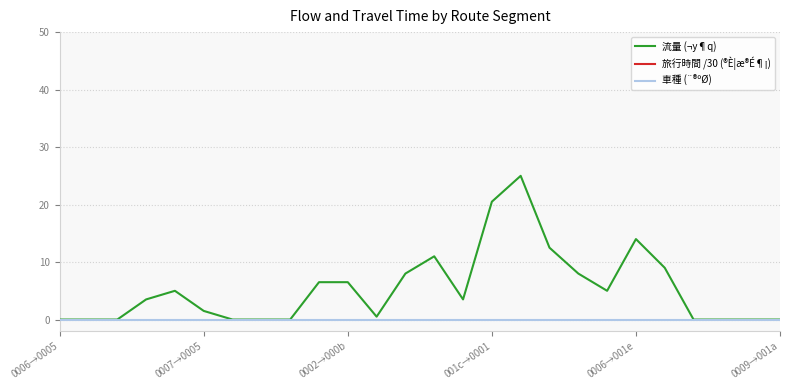

True or false: 旅行時間 /30 (®È¦æ®É¶¡) and 流量 (¬y¶q) cross at least once.

False